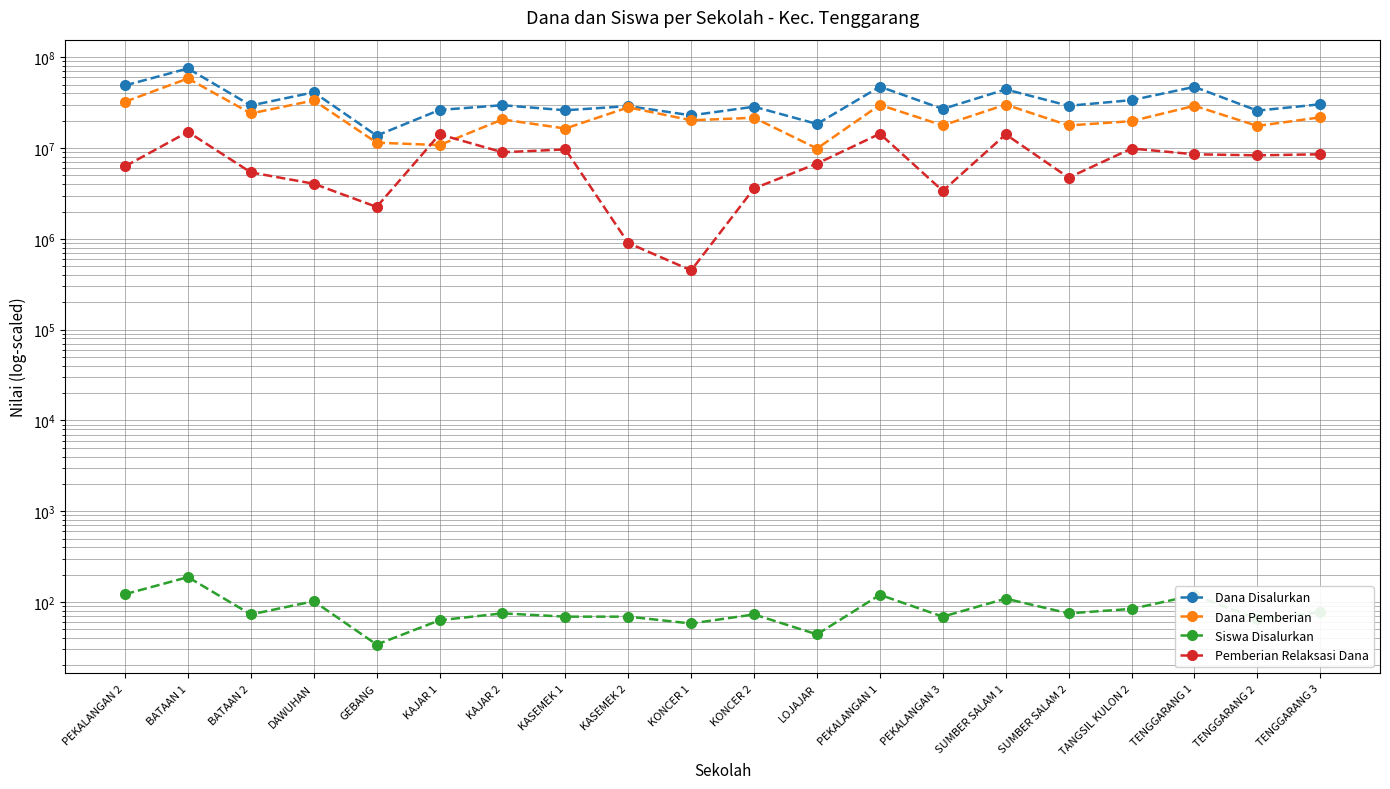

Reading right to left, list all the values displayed in this chart.

Dana Disalurkan: TENGGARANG 3=30375000	TENGGARANG 2=25875000	TENGGARANG 1=47250000	TANGSIL KULON 2=33750000	SUMBER SALAM 2=29250000	SUMBER SALAM 1=44325000	PEKALANGAN 3=27000000	PEKALANGAN 1=47475000	LOJAJAR=18450000	KONCER 2=28575000	KONCER 1=22950000	KASEMEK 2=29025000	KASEMEK 1=26100000	KAJAR 2=29700000	KAJAR 1=26325000	GEBANG=13725000	DAWUHAN=41175000	BATAAN 2=29475000	BATAAN 1=75375000	PEKALANGAN 2=49050000
Dana Pemberian: TENGGARANG 3=21825000	TENGGARANG 2=17550000	TENGGARANG 1=29250000	TANGSIL KULON 2=19800000	SUMBER SALAM 2=17775000	SUMBER SALAM 1=30150000	PEKALANGAN 3=17775000	PEKALANGAN 1=29925000	LOJAJAR=9900000	KONCER 2=21600000	KONCER 1=20250000	KASEMEK 2=28125000	KASEMEK 1=16425000	KAJAR 2=20700000	KAJAR 1=10800000	GEBANG=11475000	DAWUHAN=33525000	BATAAN 2=24075000	BATAAN 1=58500000	PEKALANGAN 2=32400000
Siswa Disalurkan: TENGGARANG 3=77	TENGGARANG 2=65	TENGGARANG 1=119	TANGSIL KULON 2=84	SUMBER SALAM 2=75	SUMBER SALAM 1=109	PEKALANGAN 3=69	PEKALANGAN 1=120	LOJAJAR=44	KONCER 2=73	KONCER 1=58	KASEMEK 2=69	KASEMEK 1=69	KAJAR 2=75	KAJAR 1=63	GEBANG=34	DAWUHAN=102	BATAAN 2=73	BATAAN 1=188	PEKALANGAN 2=122
Pemberian Relaksasi Dana: TENGGARANG 3=8550000	TENGGARANG 2=8325000	TENGGARANG 1=8550000	TANGSIL KULON 2=9900000	SUMBER SALAM 2=4725000	SUMBER SALAM 1=14175000	PEKALANGAN 3=3375000	PEKALANGAN 1=14400000	LOJAJAR=6750000	KONCER 2=3600000	KONCER 1=450000	KASEMEK 2=900000	KASEMEK 1=9675000	KAJAR 2=9000000	KAJAR 1=14175000	GEBANG=2250000	DAWUHAN=4050000	BATAAN 2=5400000	BATAAN 1=15075000	PEKALANGAN 2=6300000